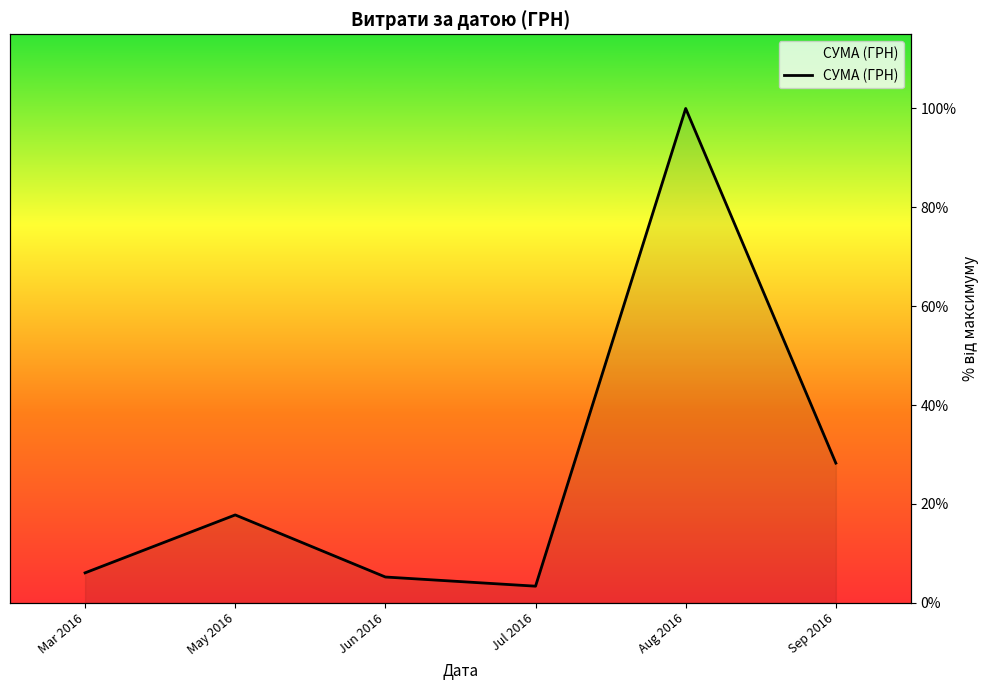

What is the smallest value displayed?

3.4